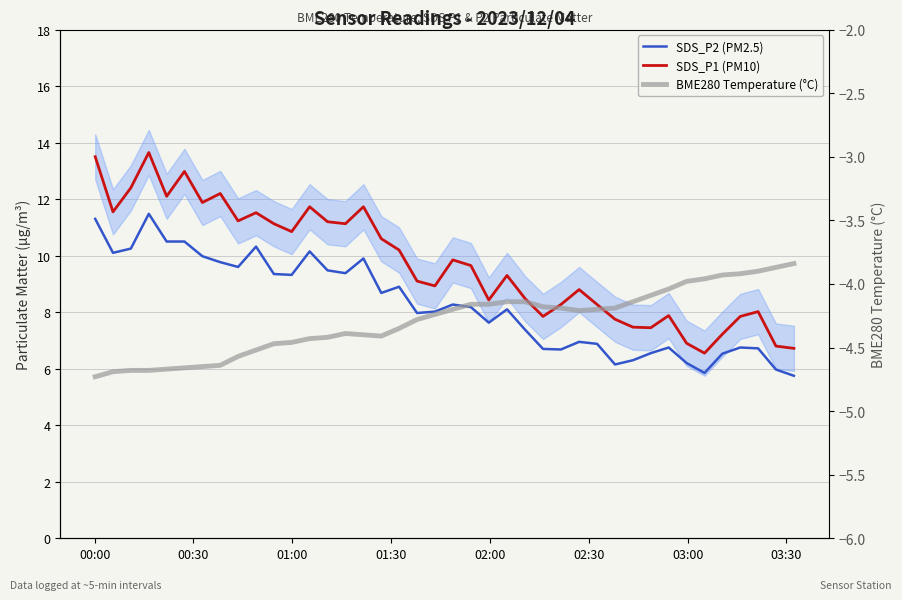

True or false: SDS_P1 (PM10) and SDS_P2 (PM2.5) intersect in this chart.

False